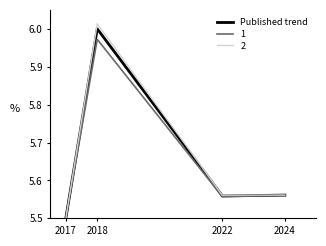

Is it true that Published trend equals 5.5 at 2017?

True